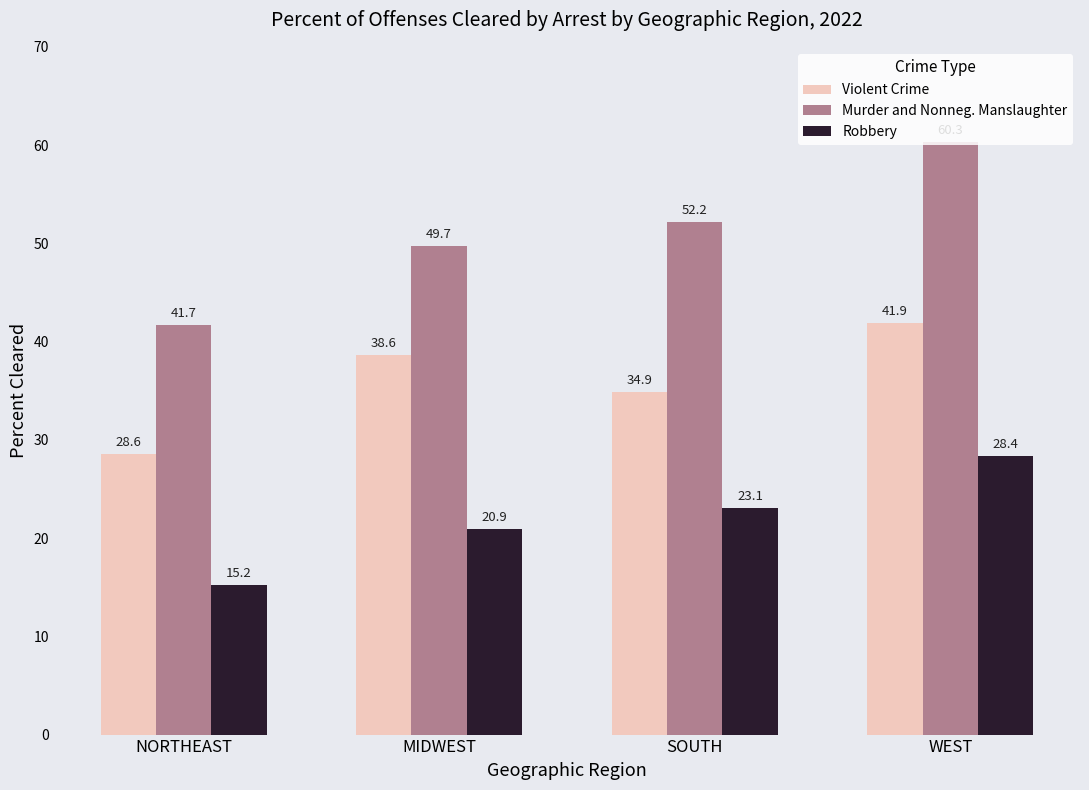

At which category is the sum across all series the highest?

WEST